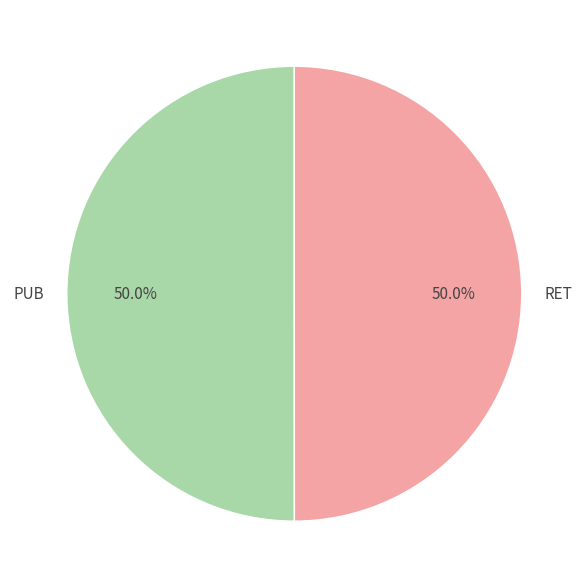

How many segments does this pie chart have?

2